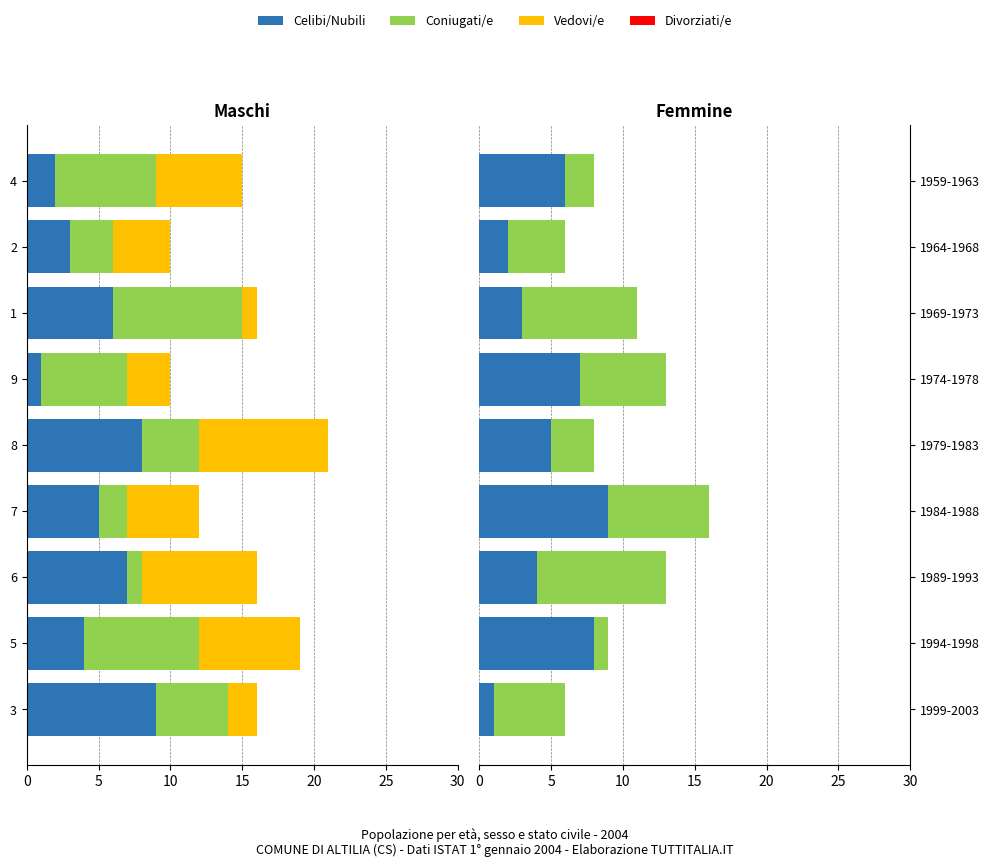

What is the spread (max minus min) of values at 0?

4